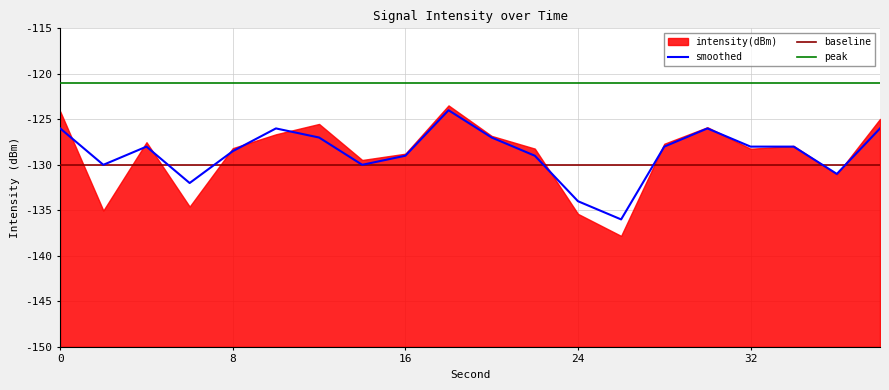

How many lines are shown in the chart?

3